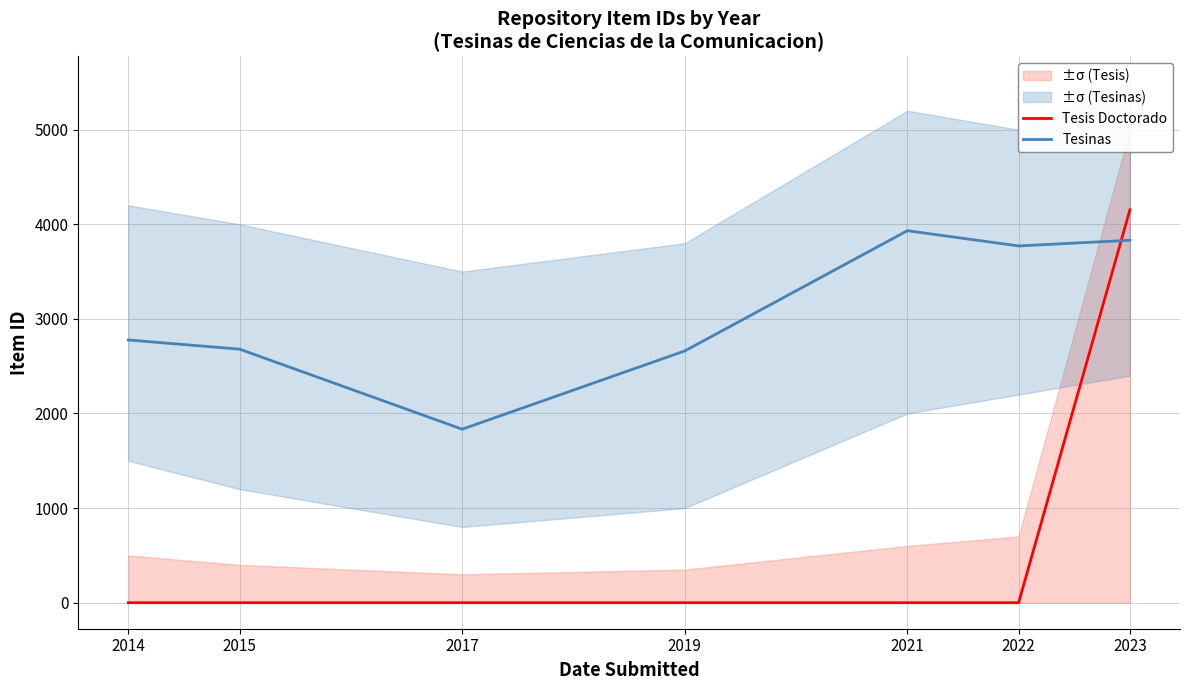

What are all the series names shown in the legend?

Tesis Doctorado, Tesinas